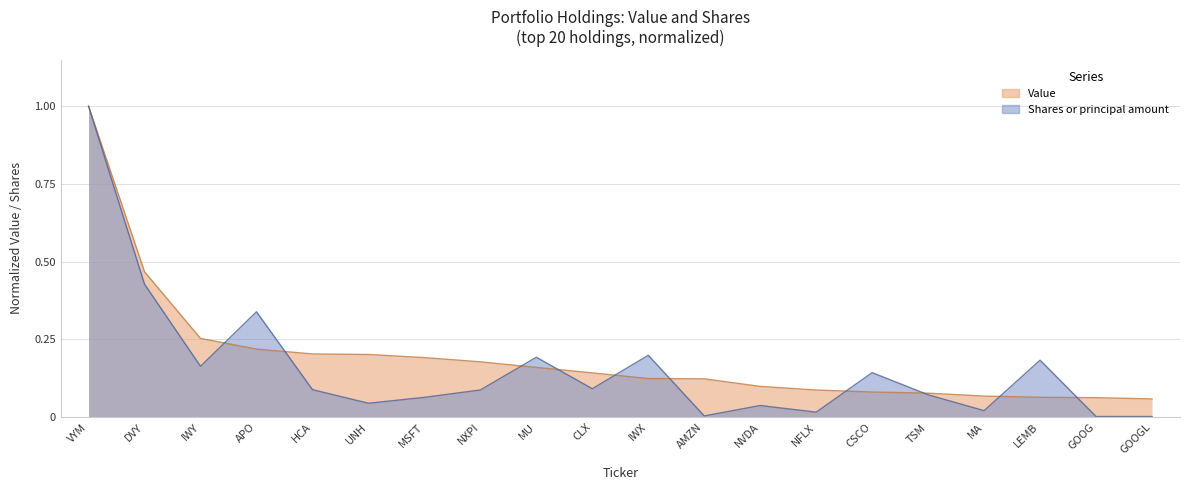

The Value series shows 0.0 at CSCO. True or false?

False